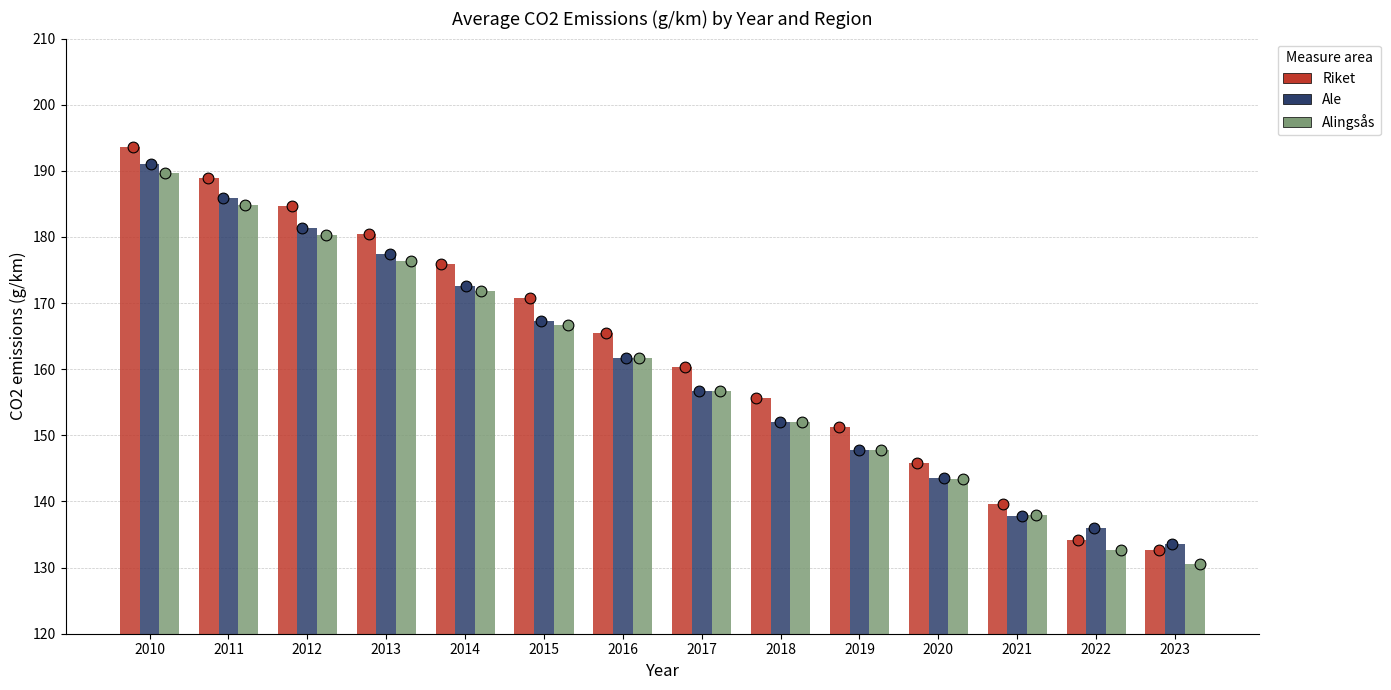

At which category is the sum across all series the highest?

2010